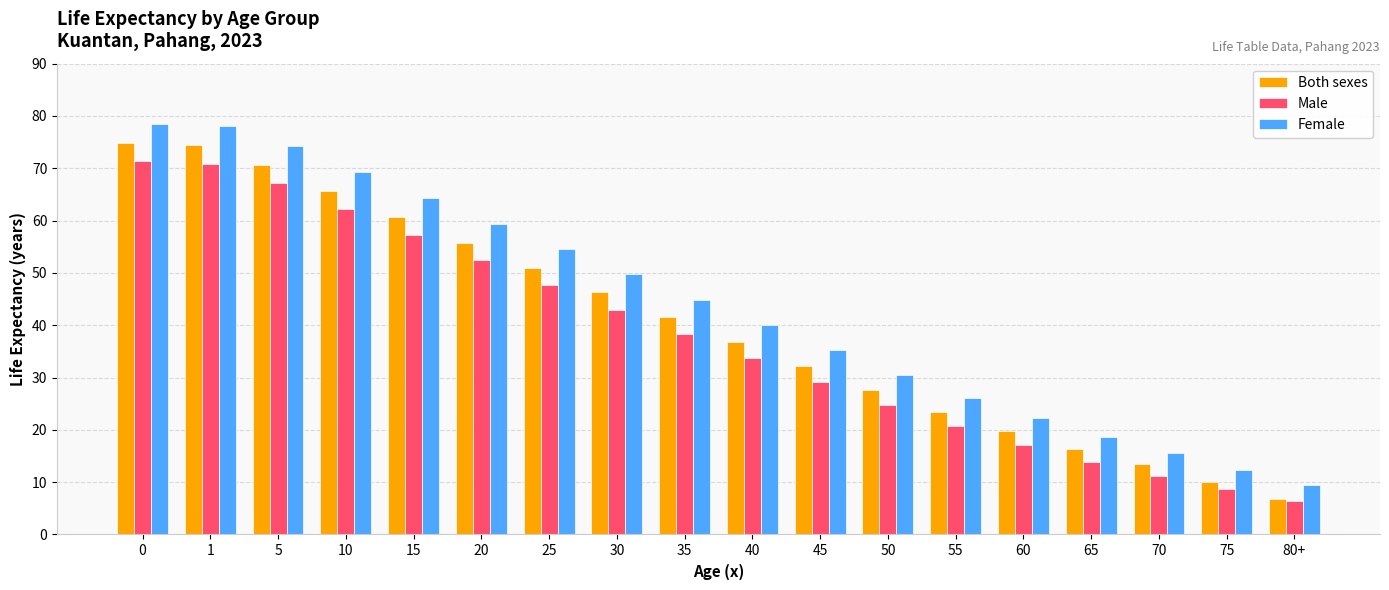

How many bars are there in total?

54